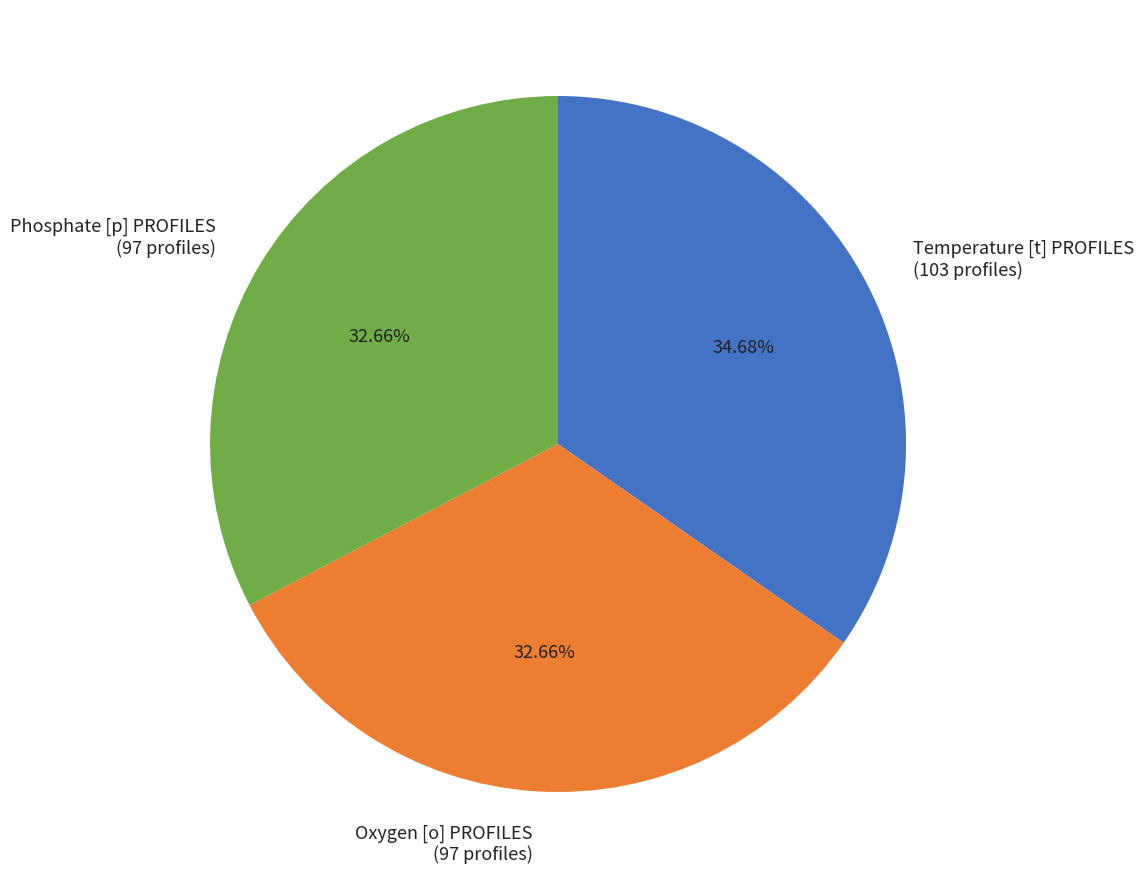

Combined, do Oxygen [o] PROFILES (97 profiles) and Phosphate [p] PROFILES (97 profiles) account for over 50%?

Yes